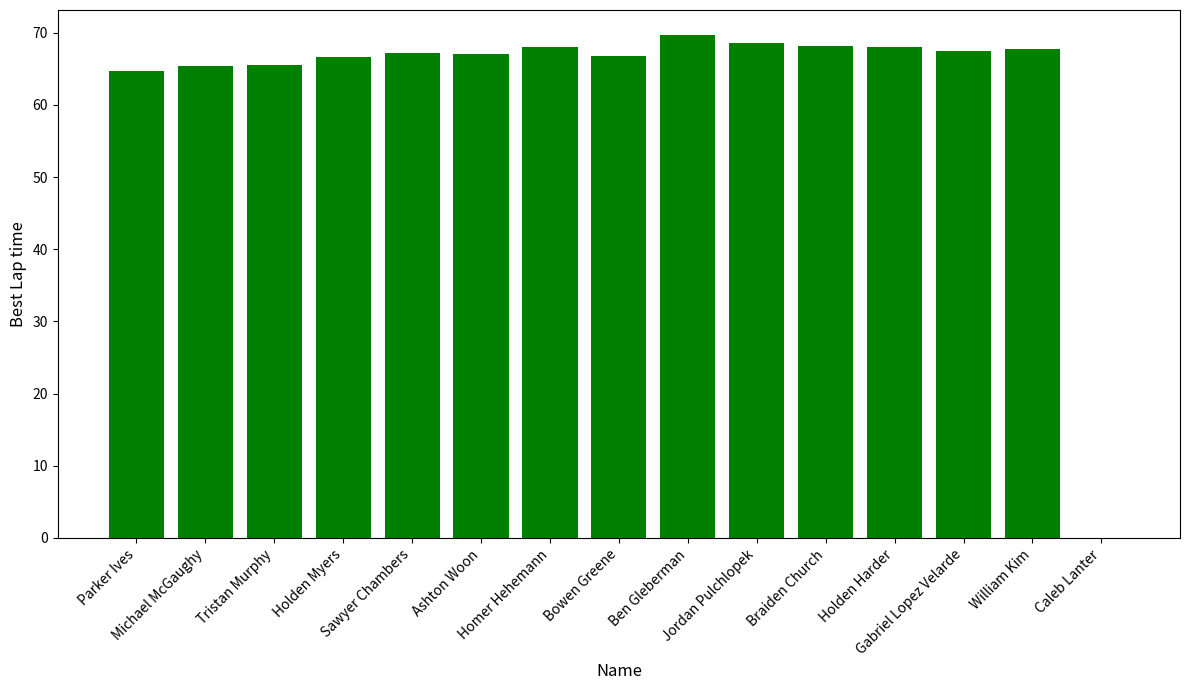

What is the greatest value displayed?

69.7